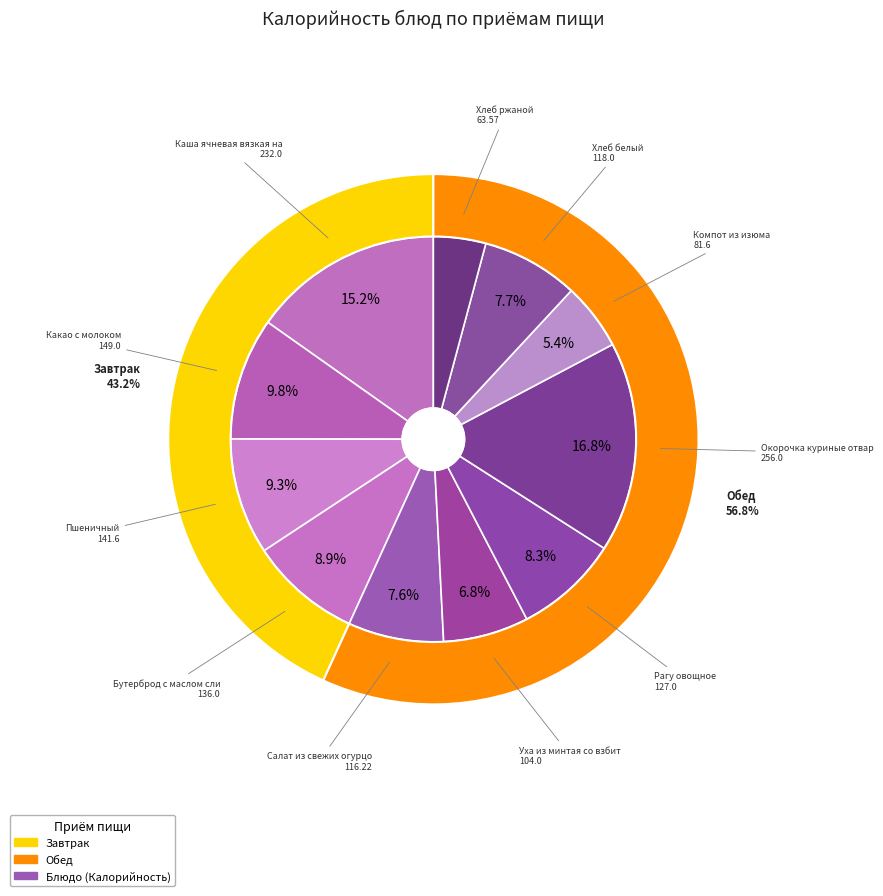

The Хлеб белый slice represents 8% of the pie. True or false?

True